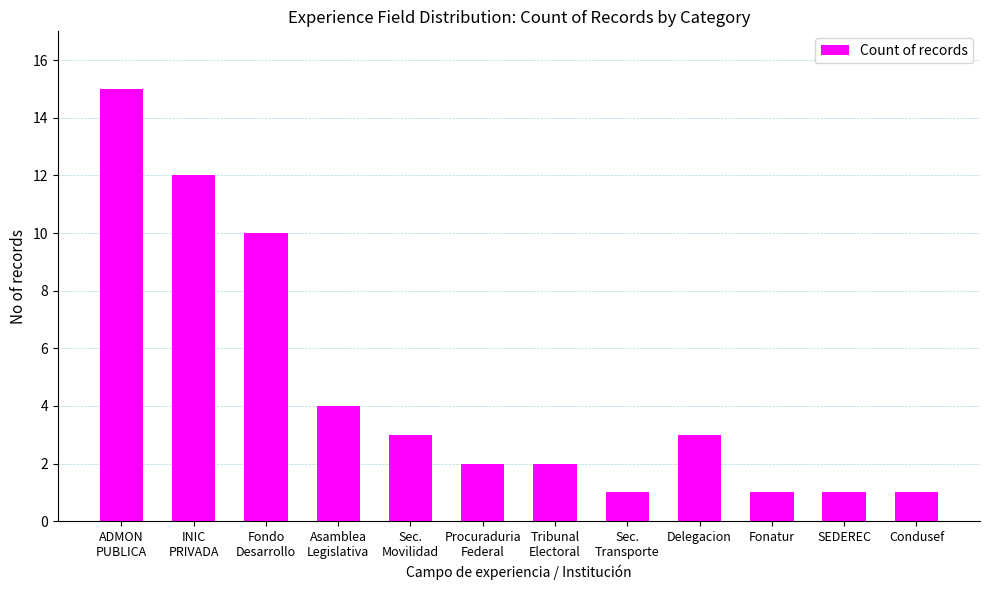

What is the label of the 3rd bar from the right?

Fonatur